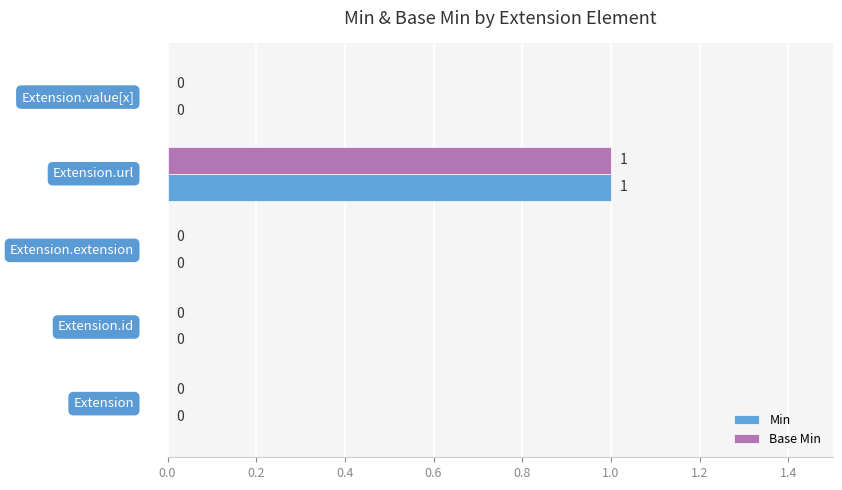

How many Min values are between 0 and 1?

5